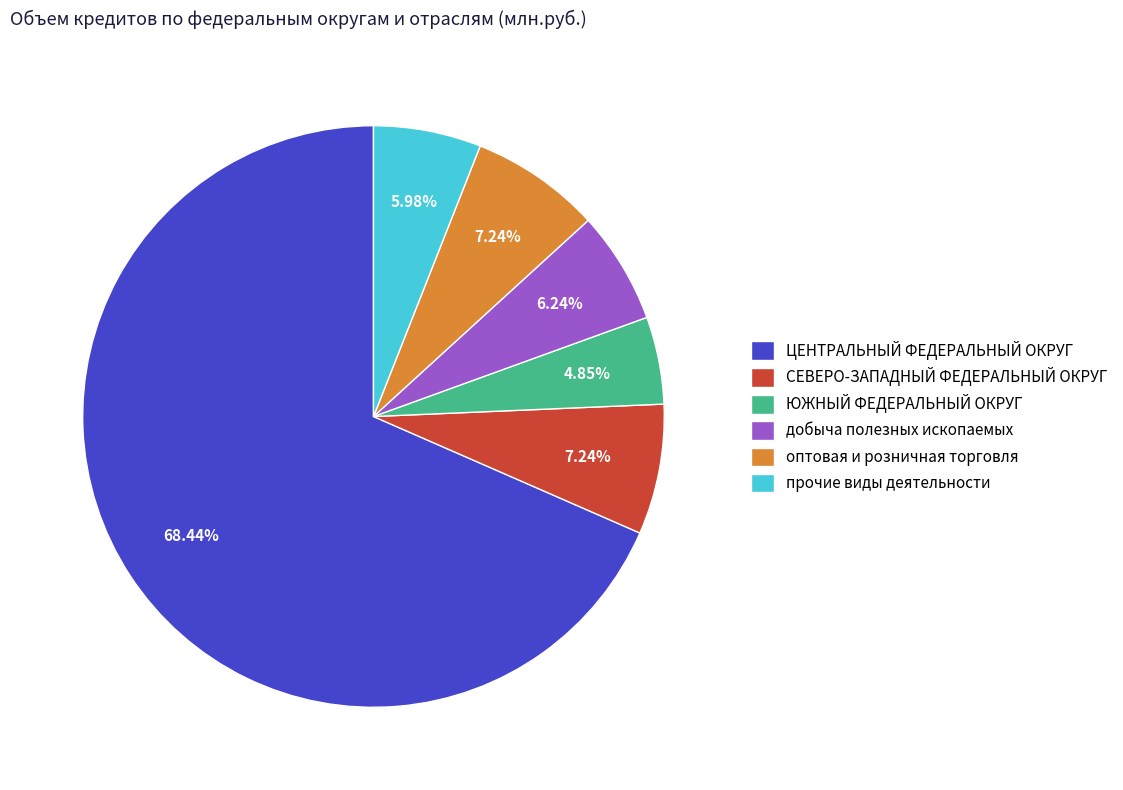

Which has a higher value, ЦЕНТРАЛЬНЫЙ ФЕДЕРАЛЬНЫЙ ОКРУГ or оптовая и розничная торговля?

ЦЕНТРАЛЬНЫЙ ФЕДЕРАЛЬНЫЙ ОКРУГ